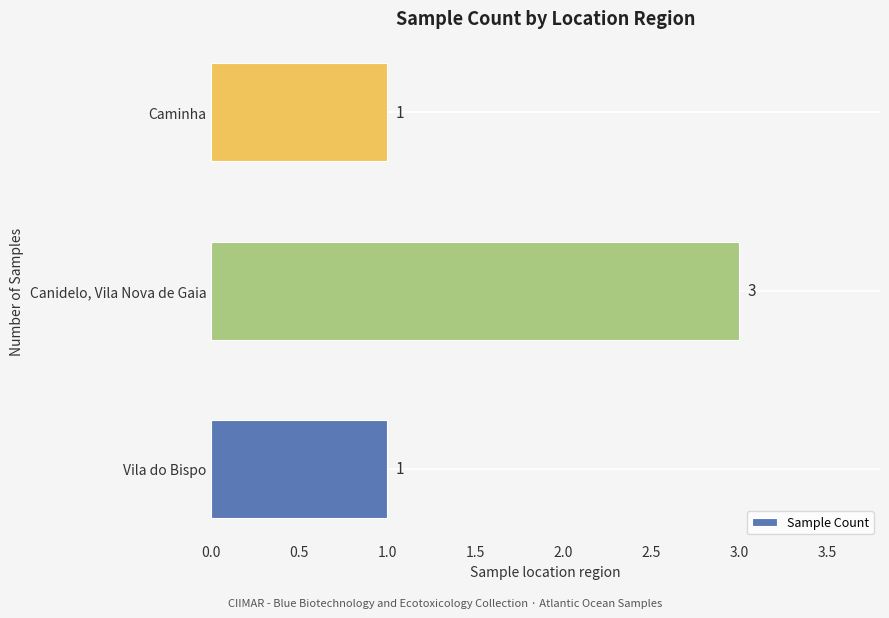

What is the ratio of the value at Vila do Bispo to the value at Canidelo, Vila Nova de Gaia?

0.3